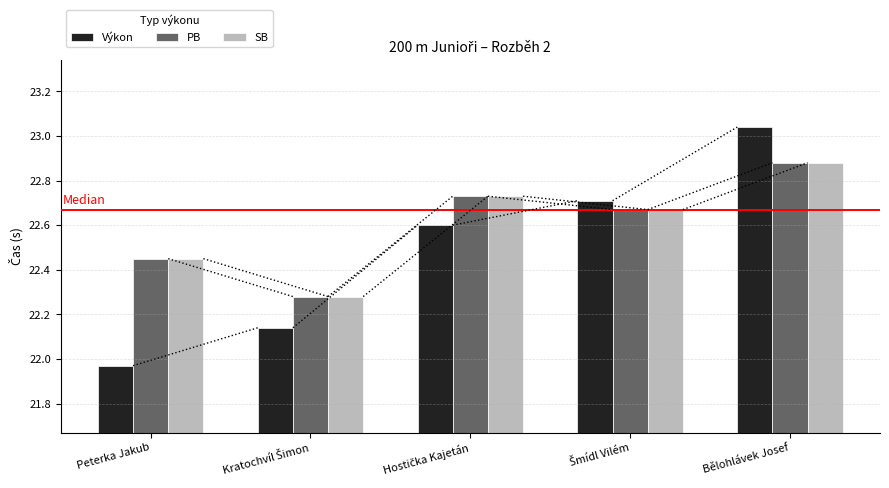

What is the difference between the second highest and second lowest values in the PB series?

0.3